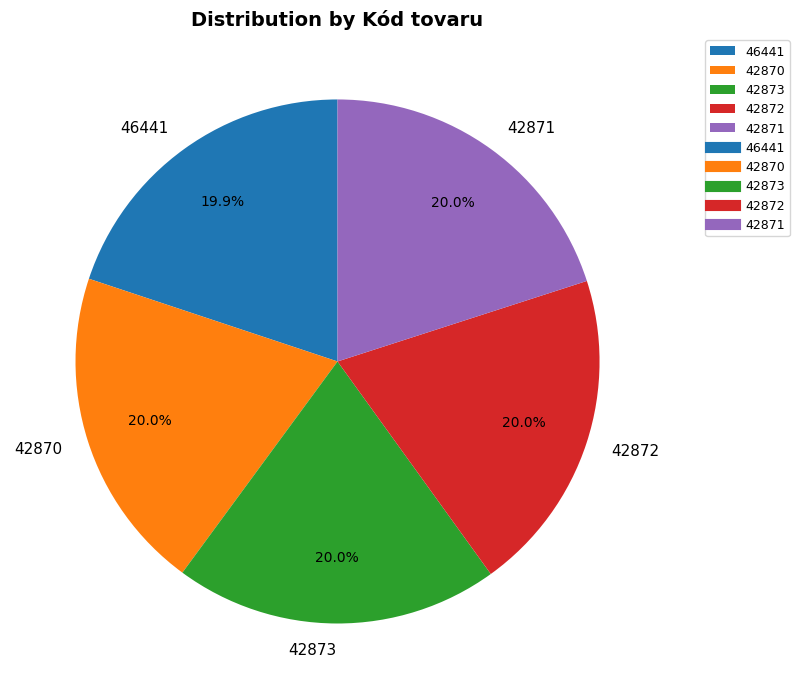

Approximately how many times larger is the value at 42872 compared to 46441?

1.0